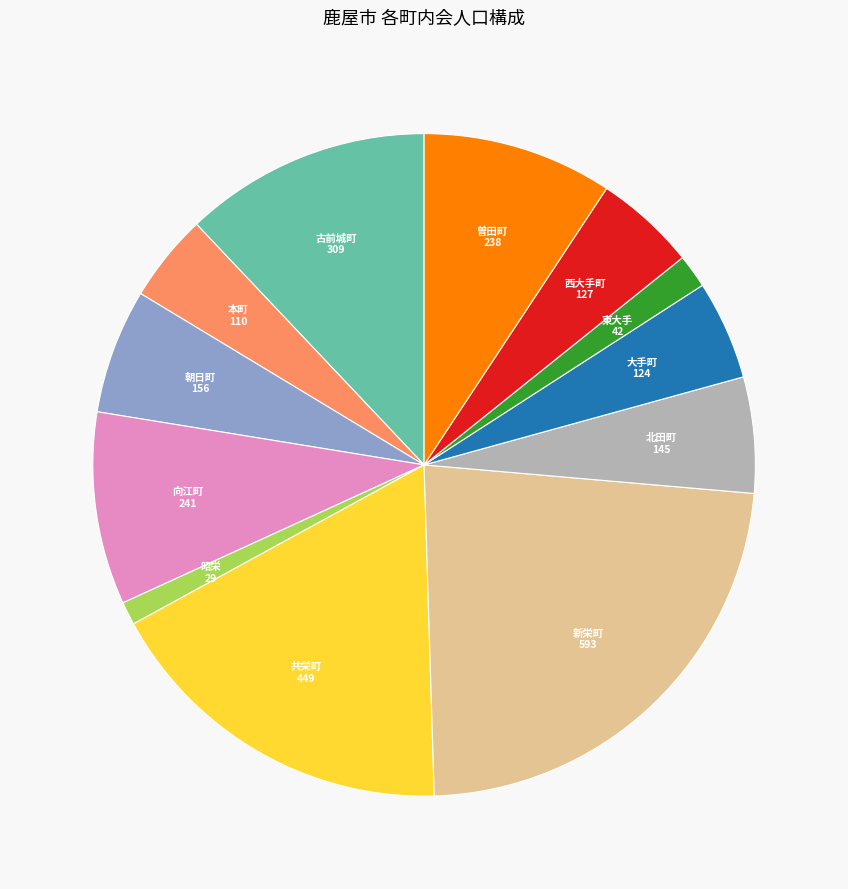

Is there any slice that represents more than half of the pie?

No